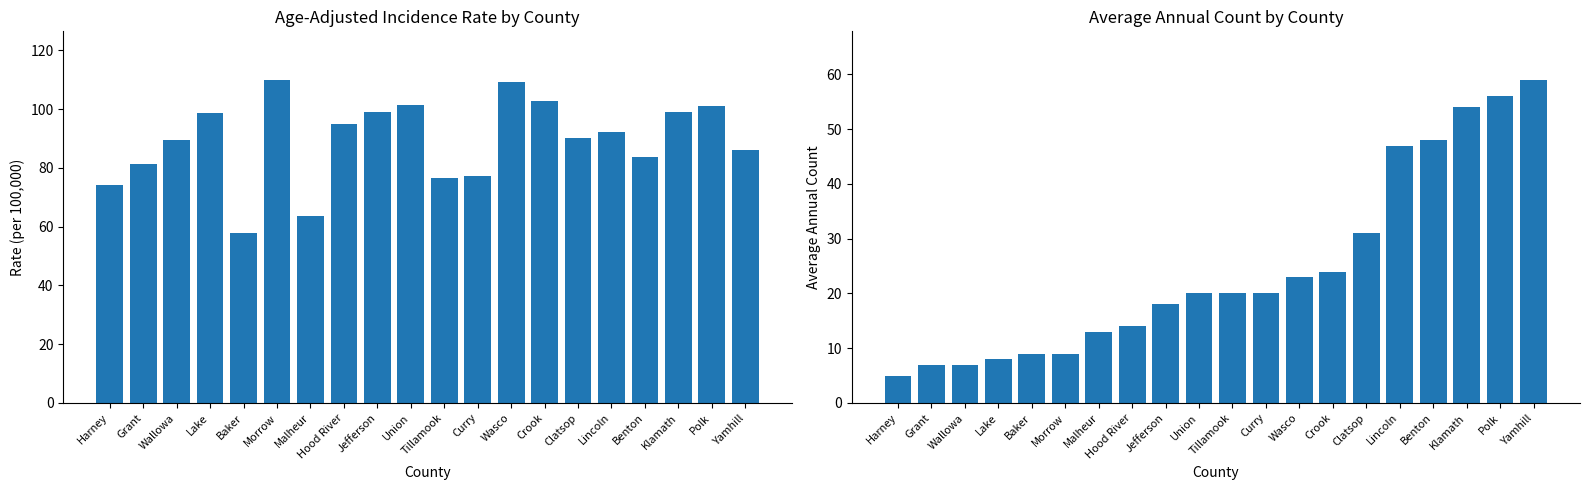

Reading left to right, transcribe all the data shown in this chart.

Age-Adjusted Incidence Rate: 74.2	81.4	89.4	98.6	57.7	110.0	63.8	95.0	99.2	101.4	76.6	77.2	109.1	102.9	90.1	92.3	83.7	99.0	101.1	86.1
Average Annual Count: 5.0	7.0	7.0	8.0	9.0	9.0	13.0	14.0	18.0	20.0	20.0	20.0	23.0	24.0	31.0	47.0	48.0	54.0	56.0	59.0